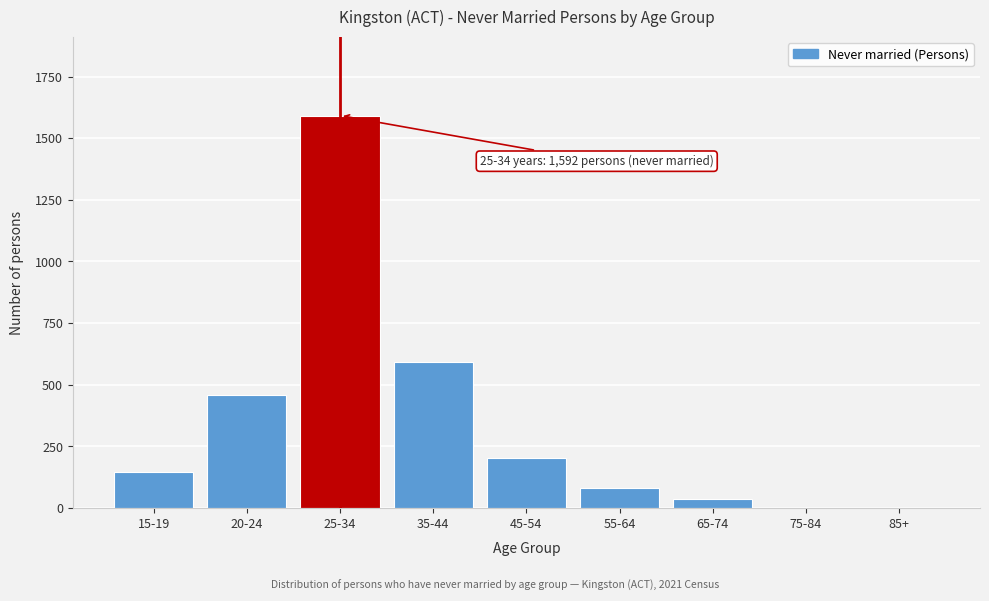

What is the sum of all values?

3103